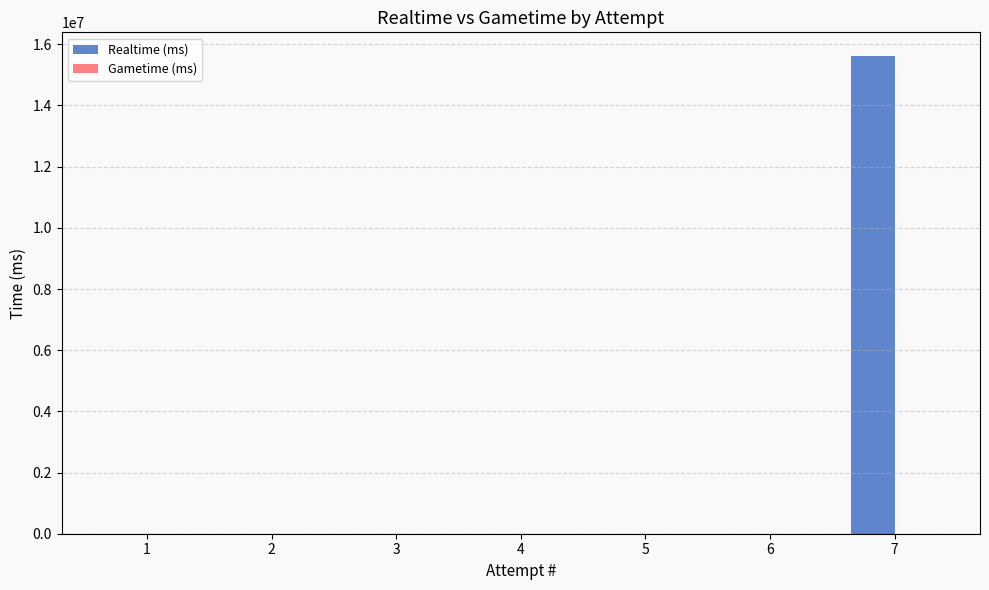

The value at 7 is 24587921. True or false?

False